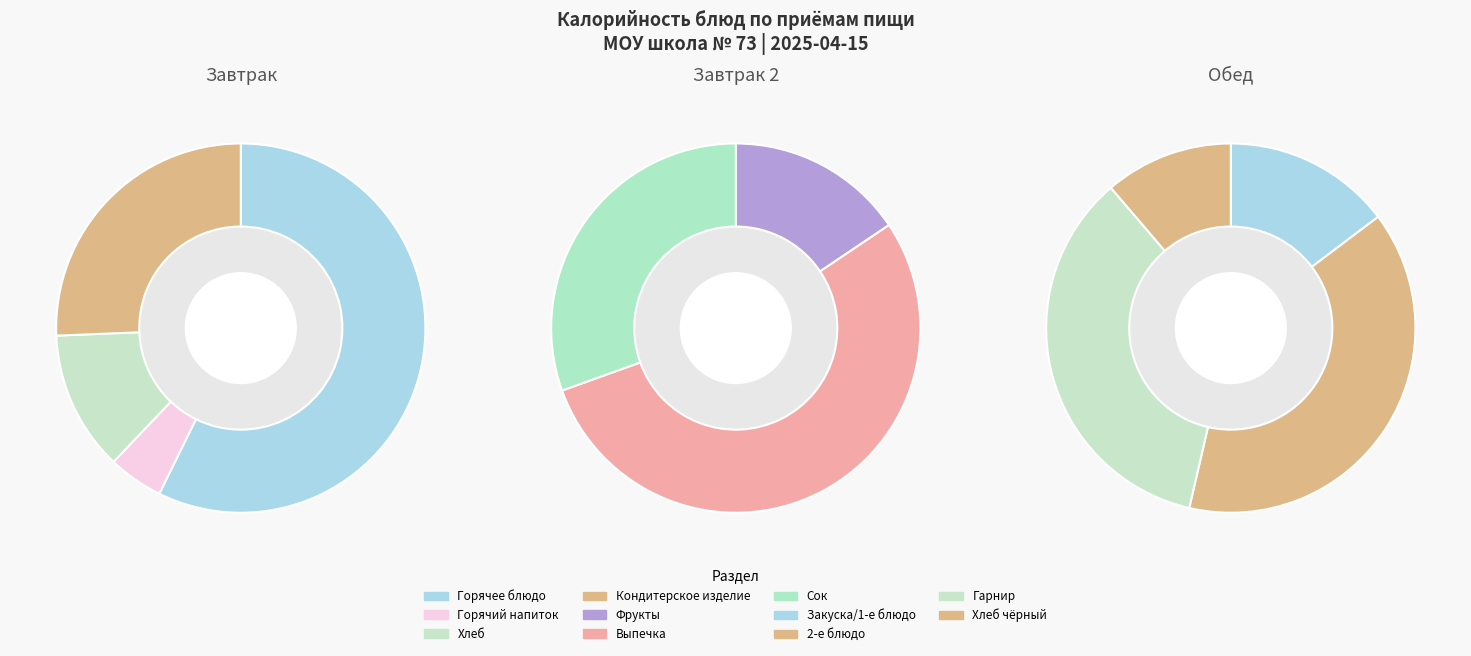

Is it true that Солянка по-домашнему с мясом 200/10 is 19% of the pie?

False